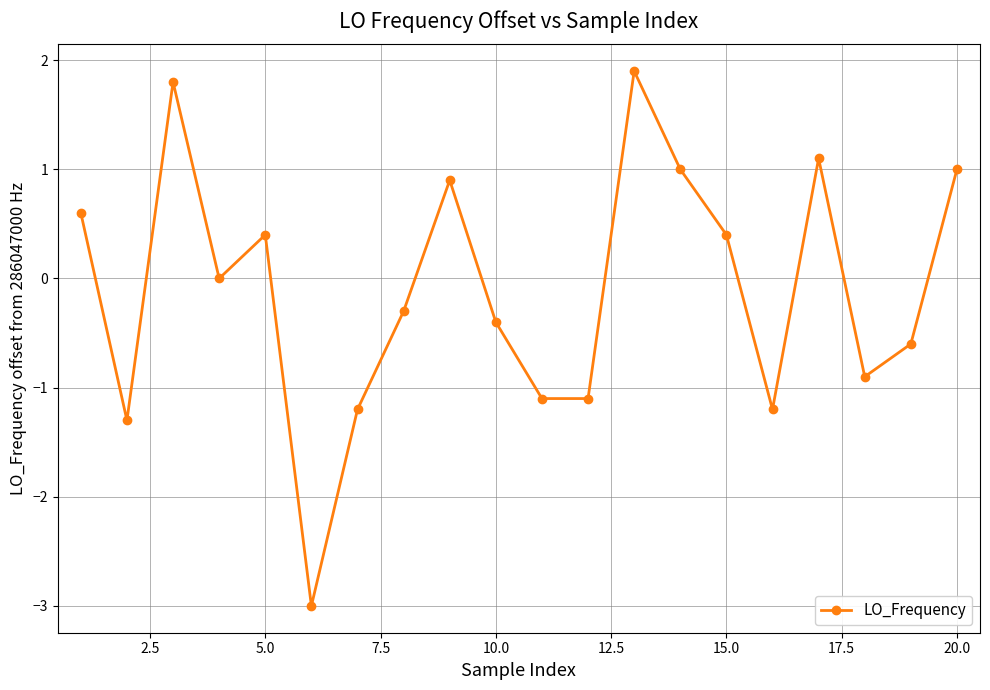

How many distinct data groups are displayed?

1